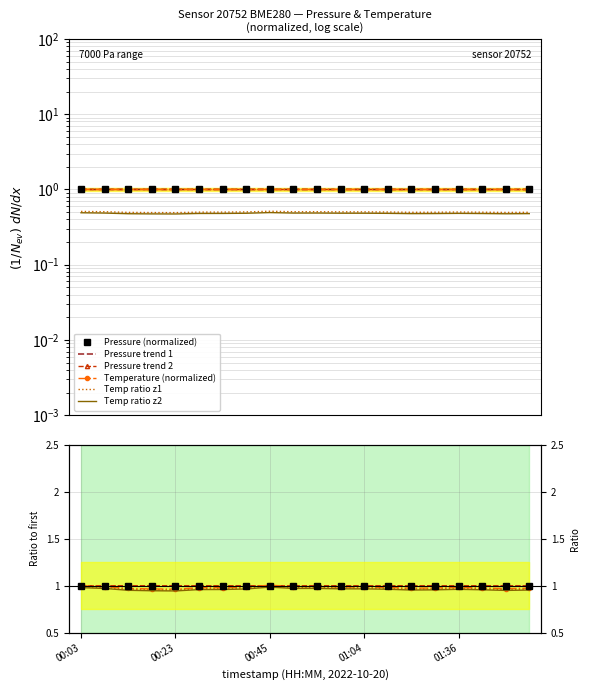

True or false: temperature and pressure intersect in this chart.

False